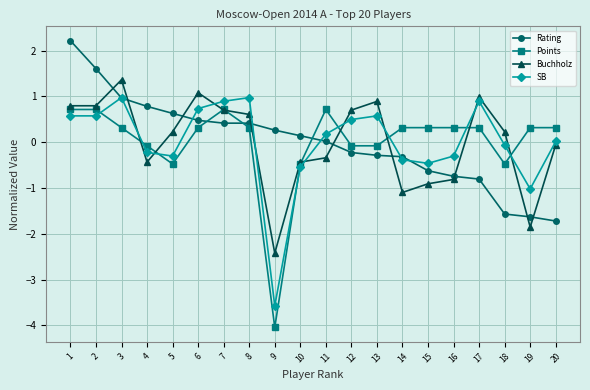

Is this an area chart (filled region under the line)?

No